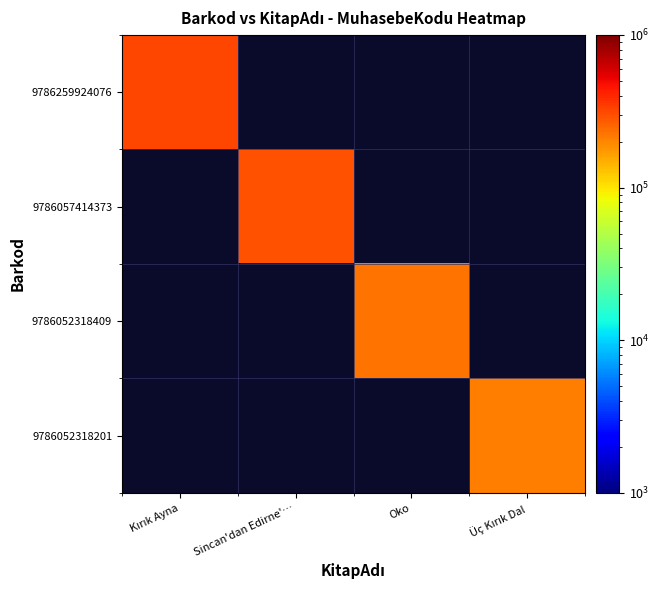

Rank the series by their average value, from highest to lowest.

9786259924076, 9786057414373, 9786052318409, 9786052318201